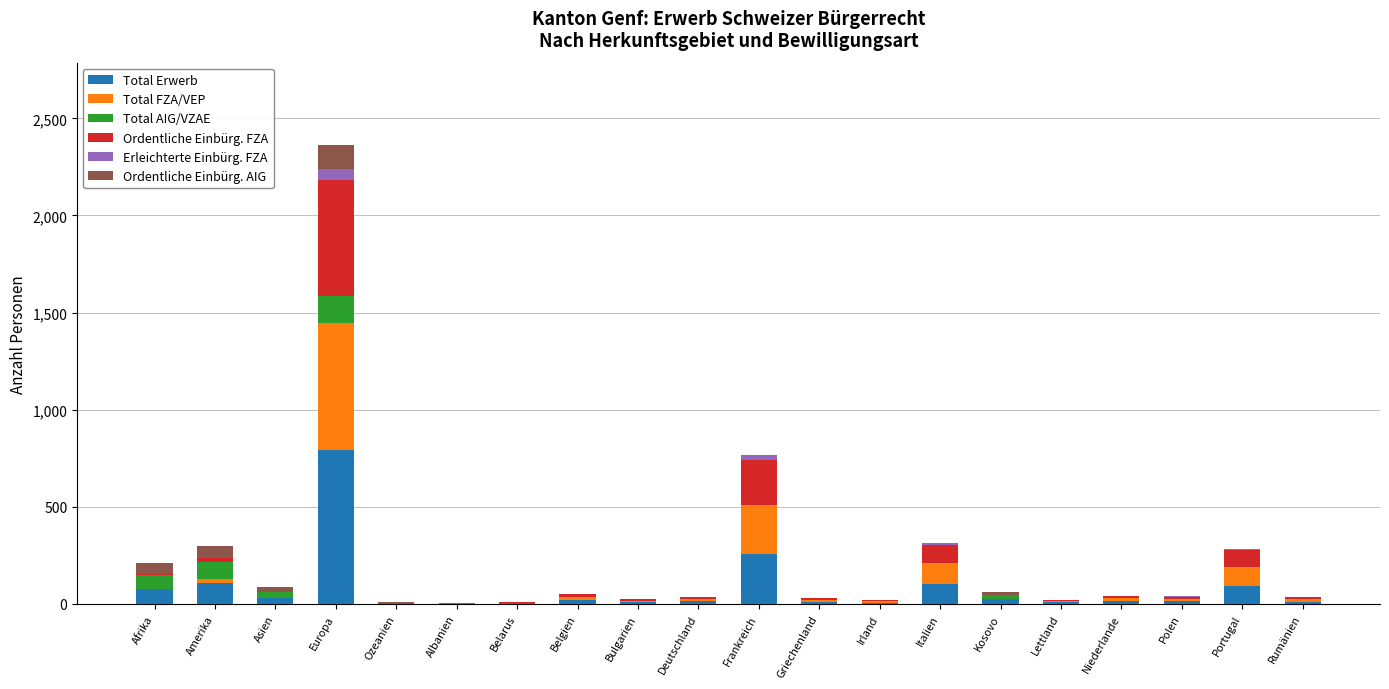

Are the bars grouped side by side (vs. stacked)?

No